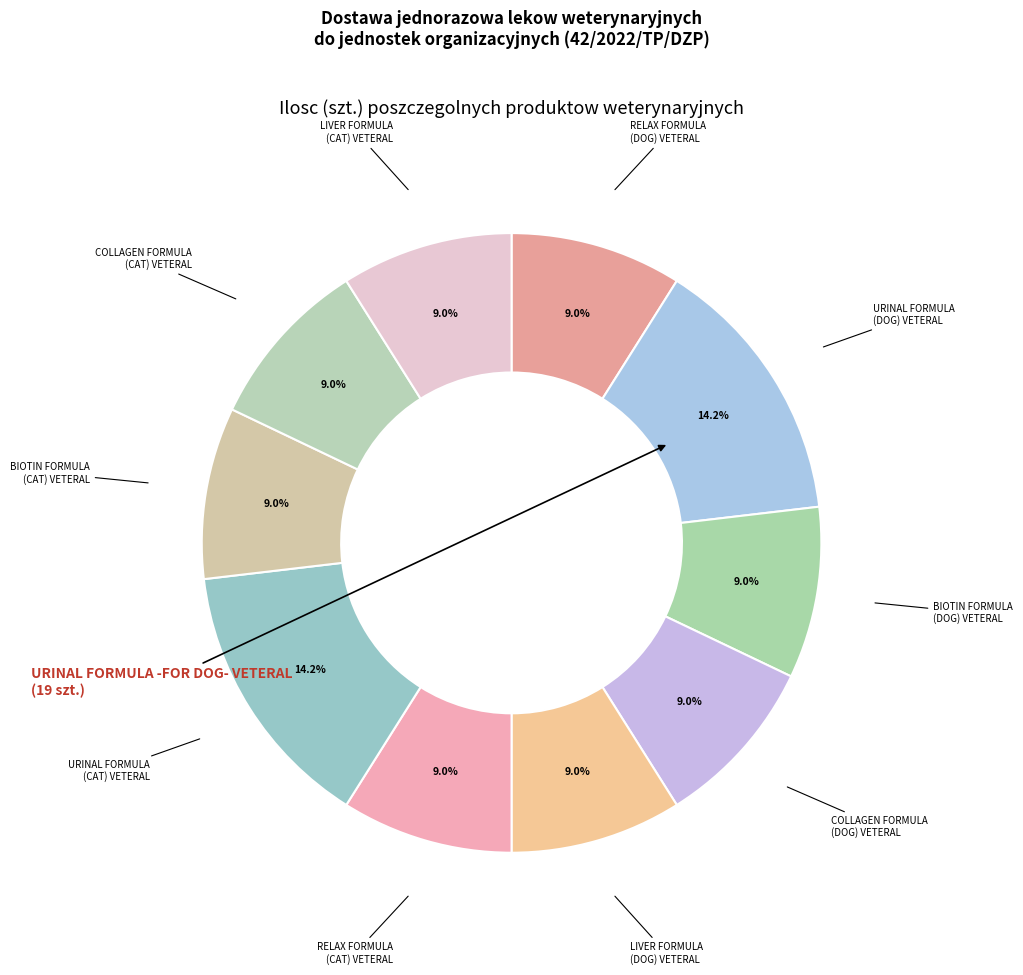

How many segments does this pie chart have?

10